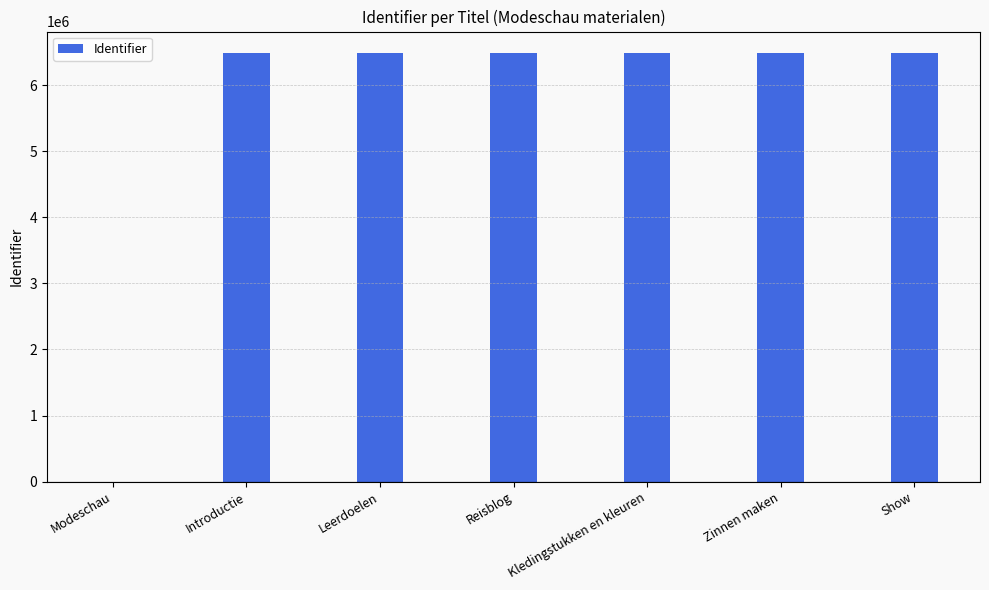

What is the greatest value displayed?

6487999